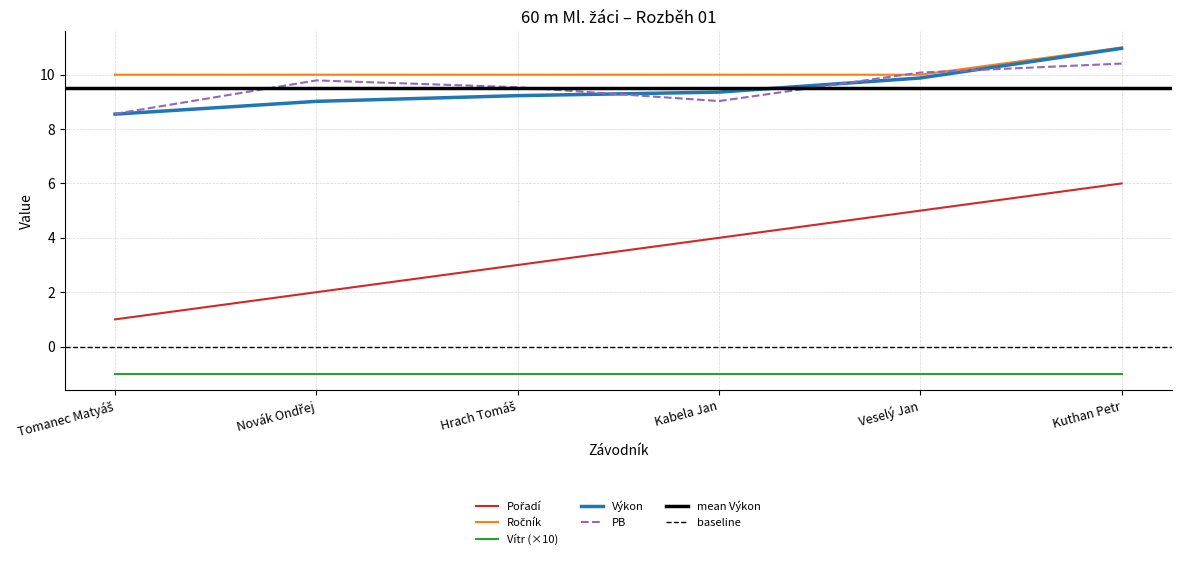

True or false: Výkon has a value of 3.0 at Kabela Jan.

False